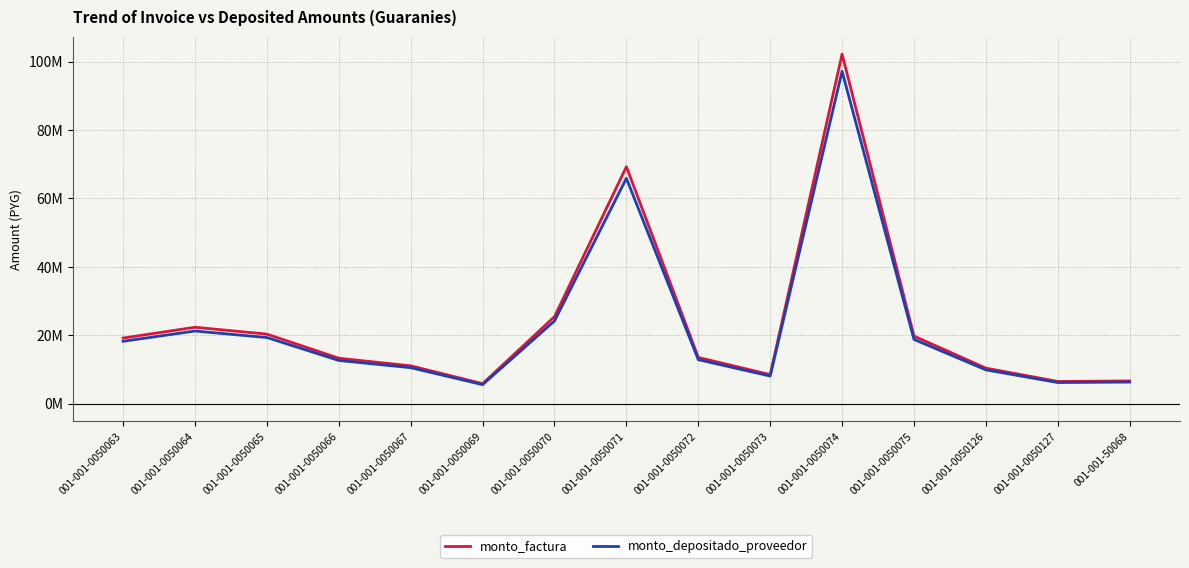

What are all the series names shown in the legend?

monto_factura, monto_depositado_proveedor